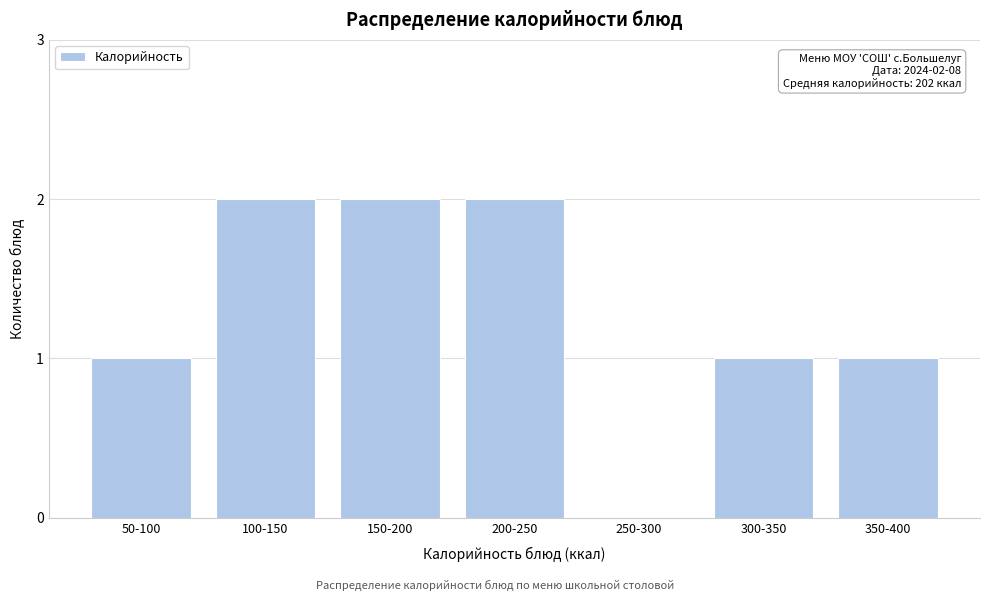

Reading right to left, list all the values displayed in this chart.

350-400=1	300-350=1	250-300=0	200-250=2	150-200=2	100-150=2	50-100=1